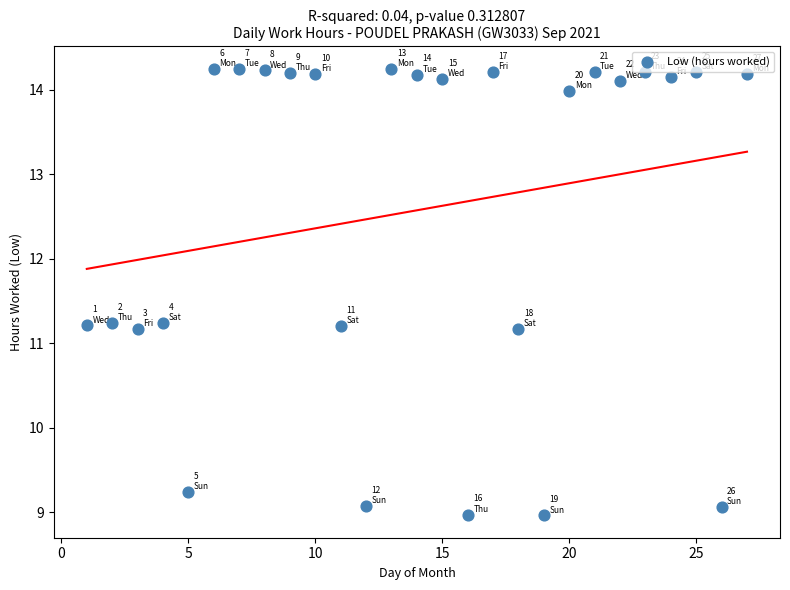

What is the range of X values (max minus min)?

26.0